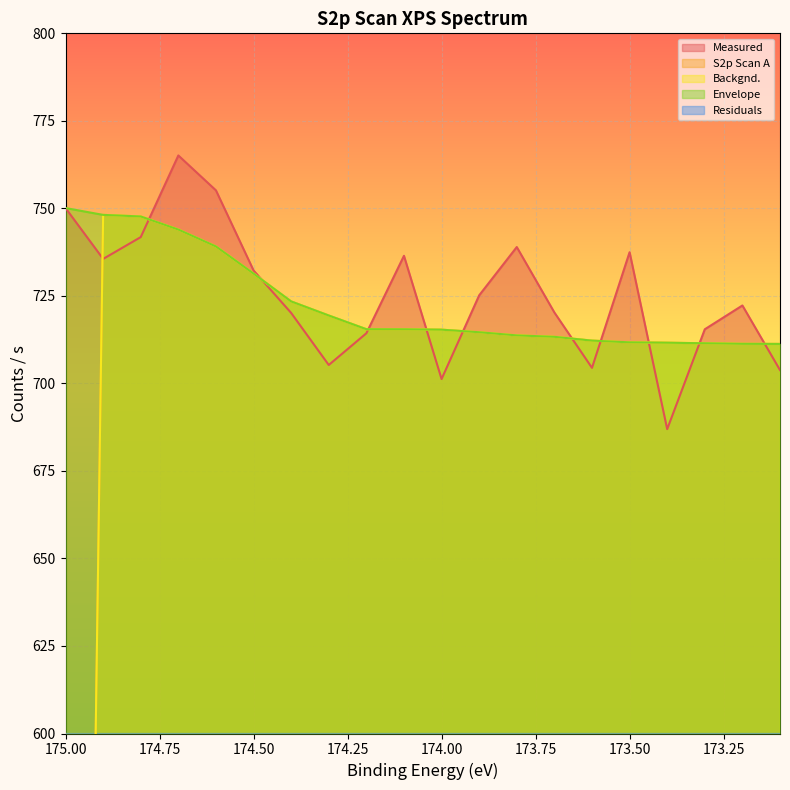

What is the label of the 15th point from the right?

174.5